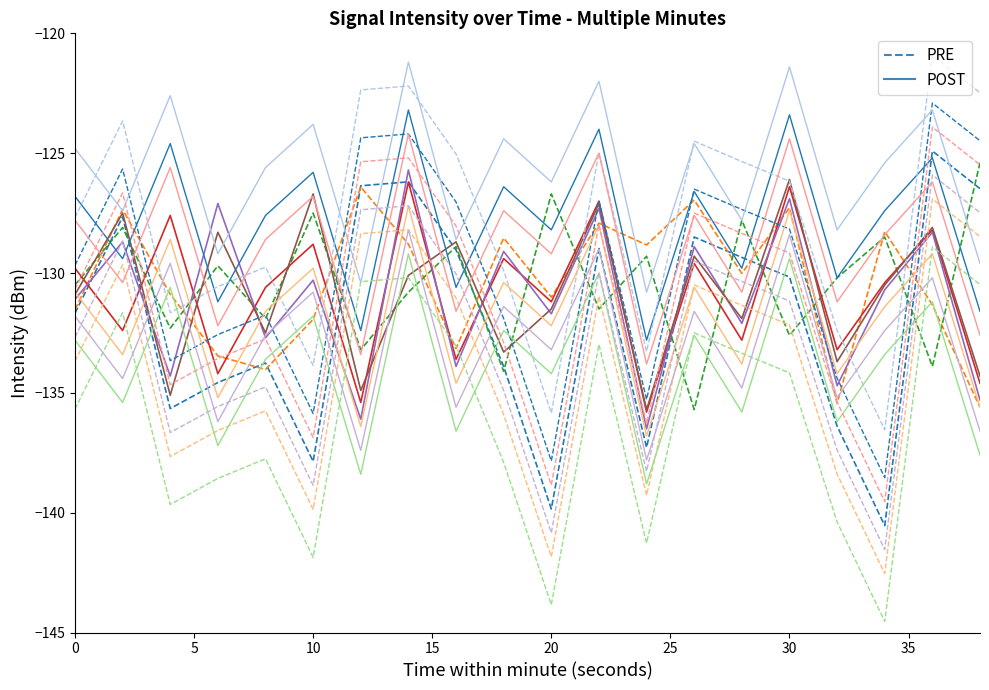

Is the value of PRE (minute 0) at 11 greater than the value of POST (minute 3) at 12?

Yes